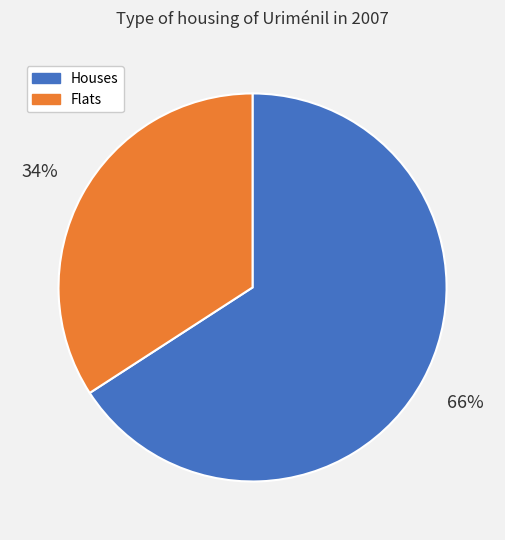

What is the largest slice in the pie chart?

Houses